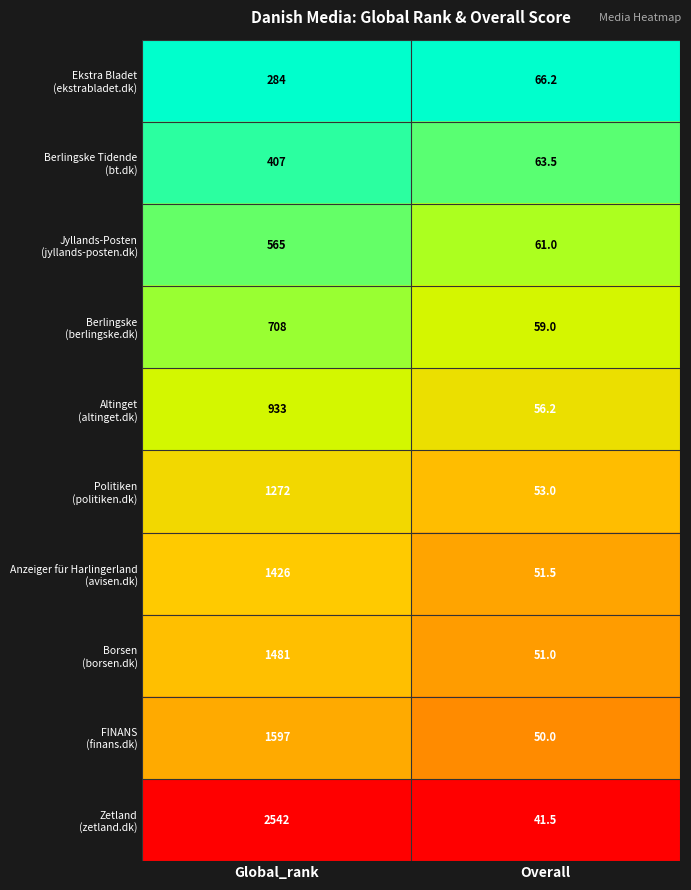

What is the total value across all series at Global_rank?

11215.0